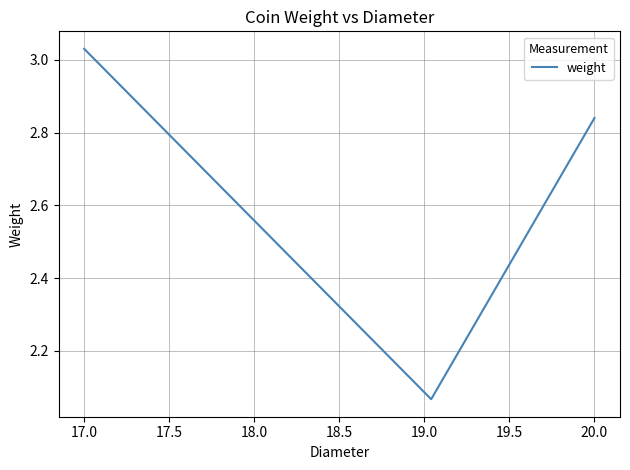

What is the difference between the second highest and minimum values?

0.8